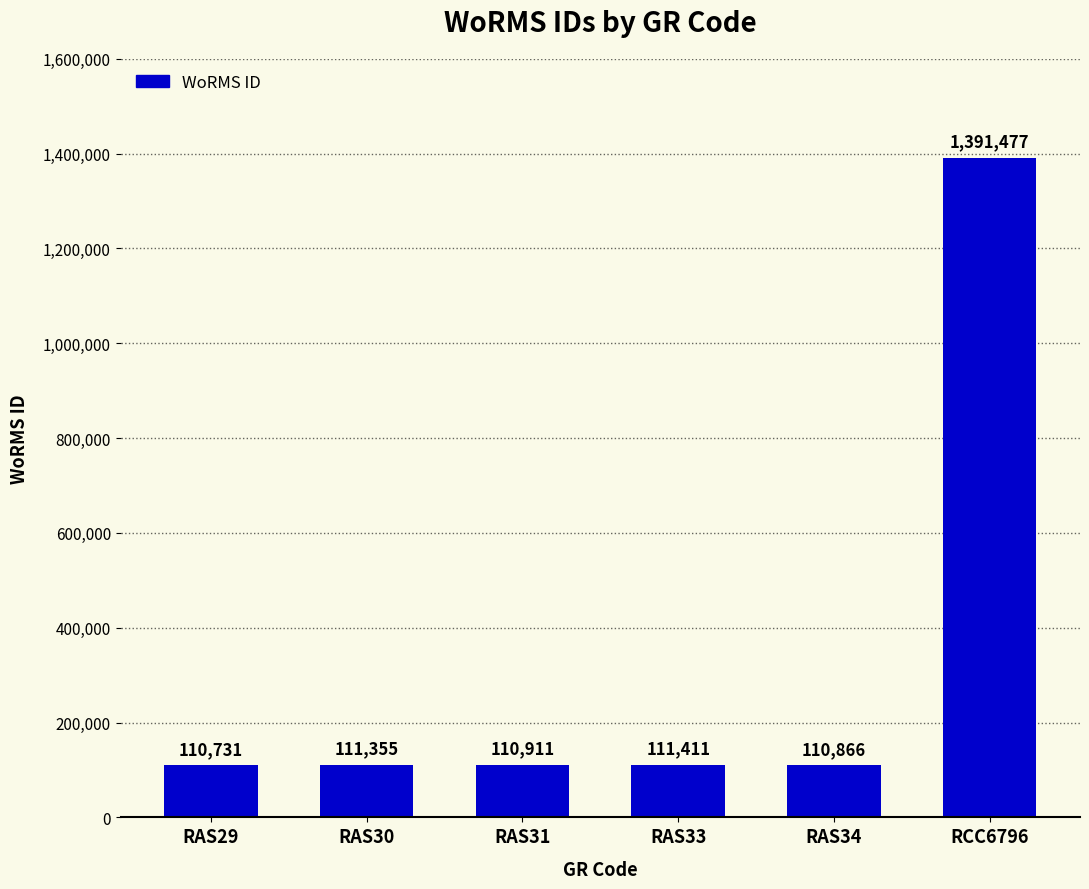

What is the difference between the values at RCC6796 and RAS34?

1280611